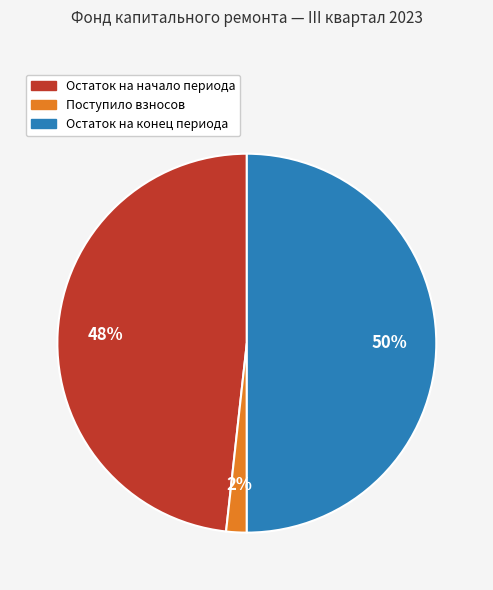

Count the number of slices in the pie.

3